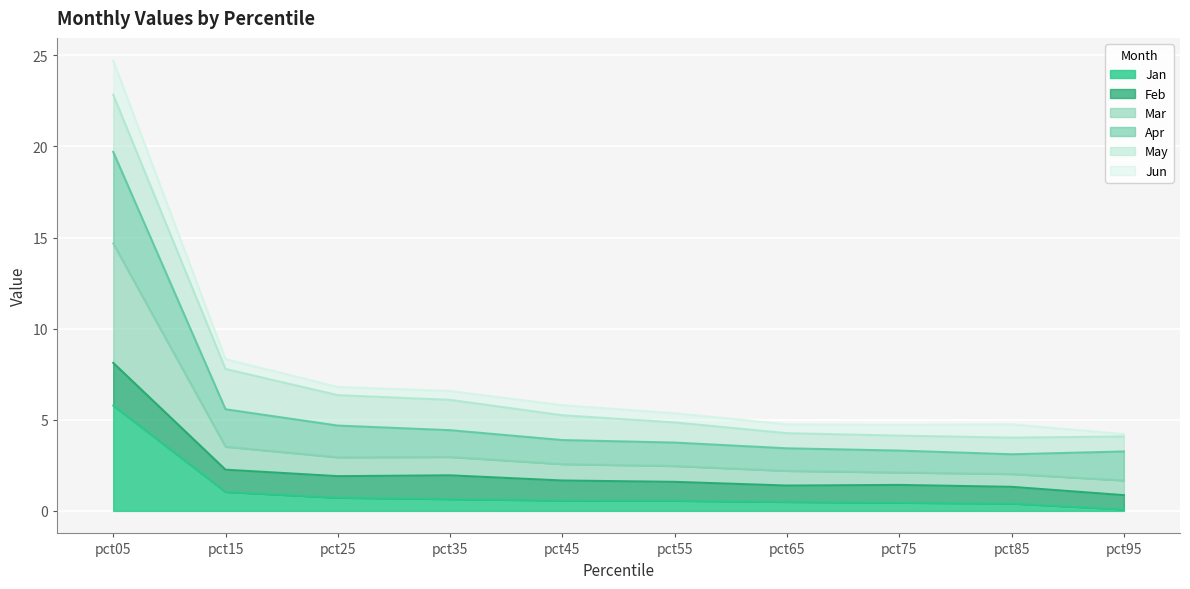

True or false: Jan has a value of 1.0 at pct15.

True